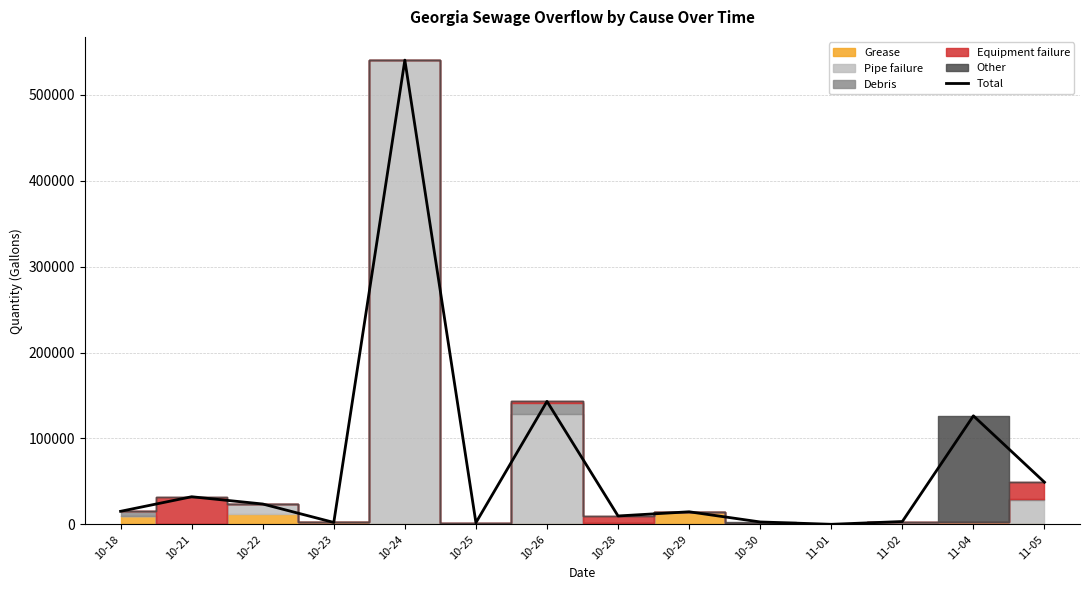

What is the change in value from 10-21 to 11-04?

+94160